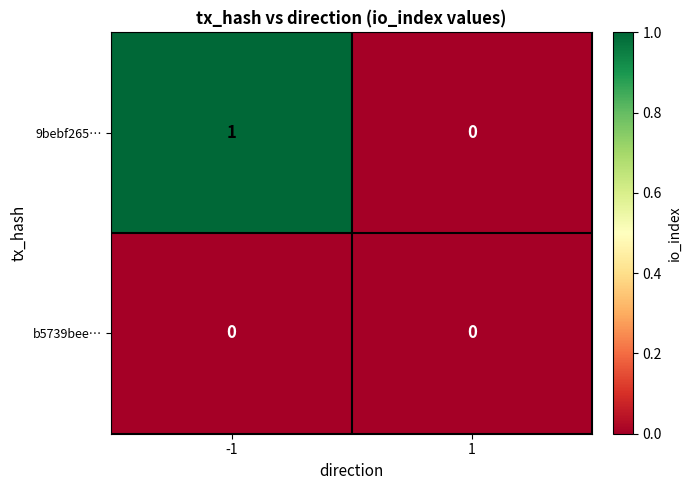

Rank the series by their maximum value, from highest to lowest.

9bebf265…, b5739bee…